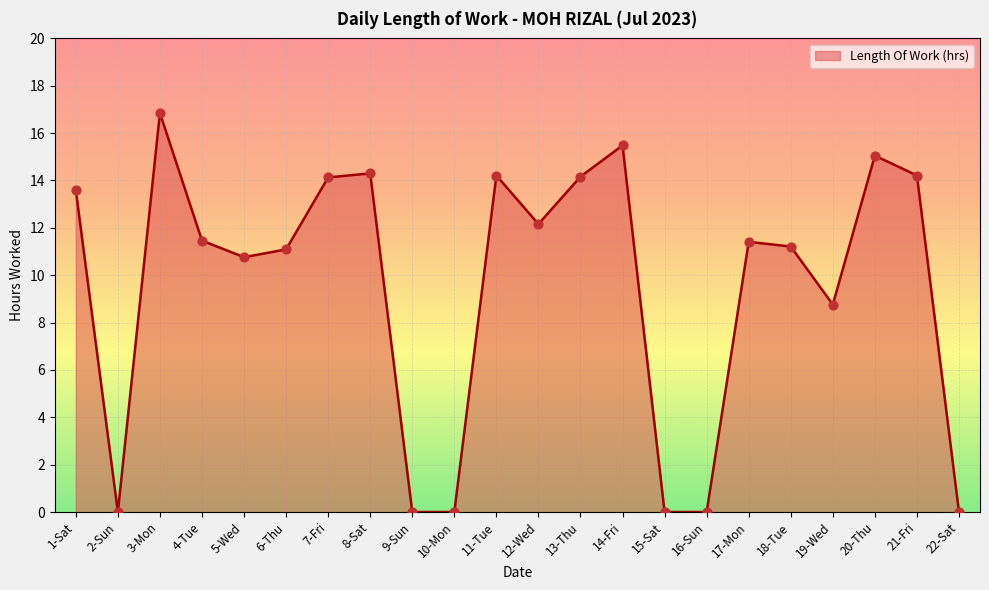

What is the change in value from 2-Sun to 18-Tue?

+11.2